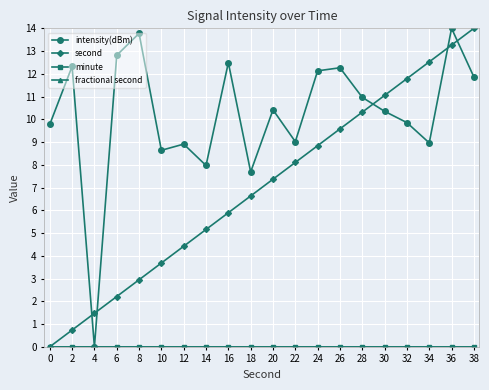

In intensity(dBm), how many points are lower than both neighbors (excluding endpoints)?

6